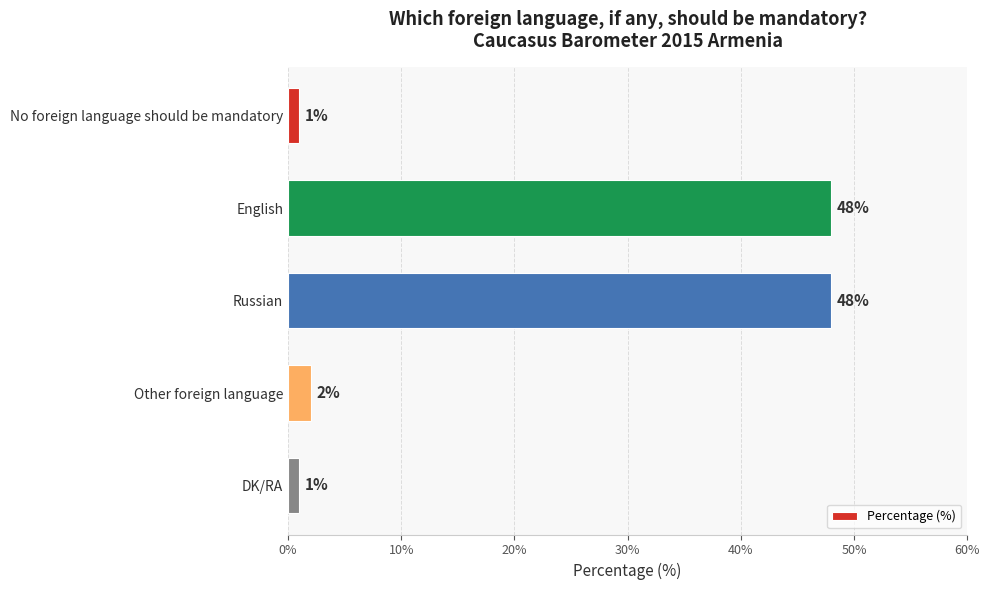

The chart shows a value of 2 at Other foreign language. True or false?

True